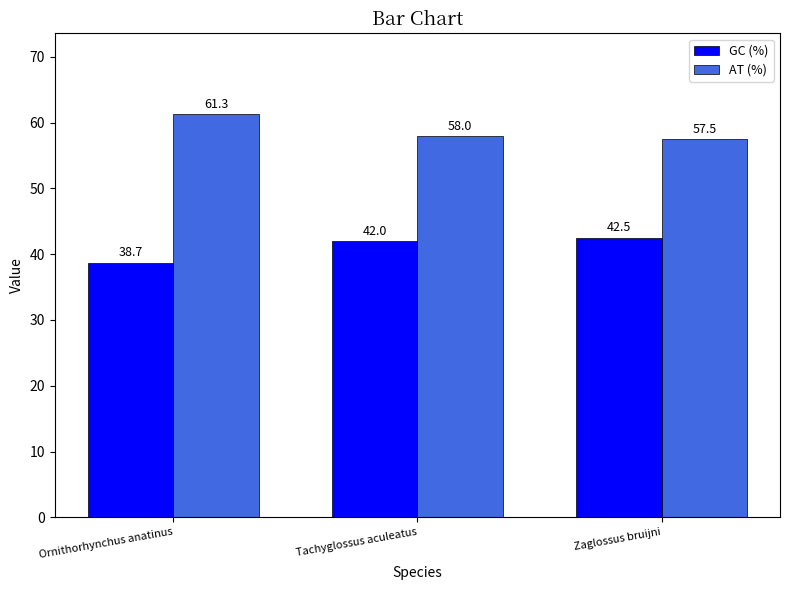

How many groups of bars are there?

3